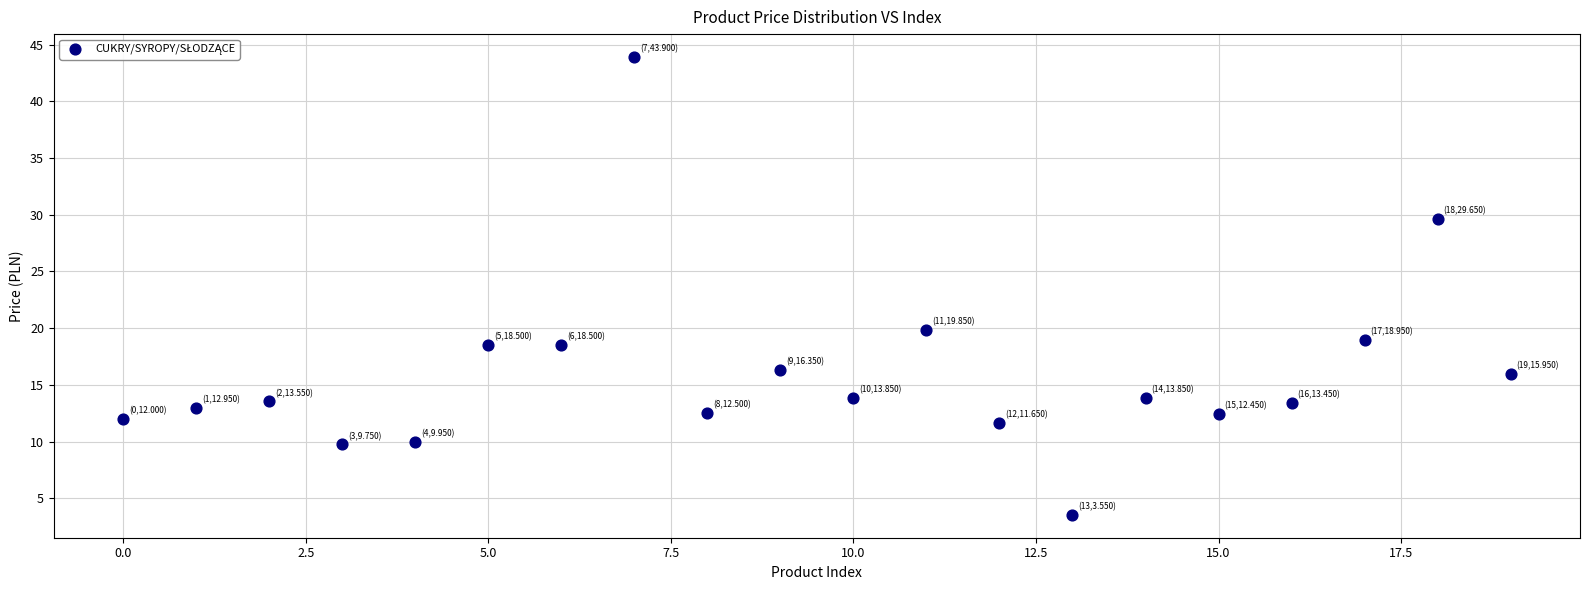

What is the range of Y values (max minus min)?

40.4